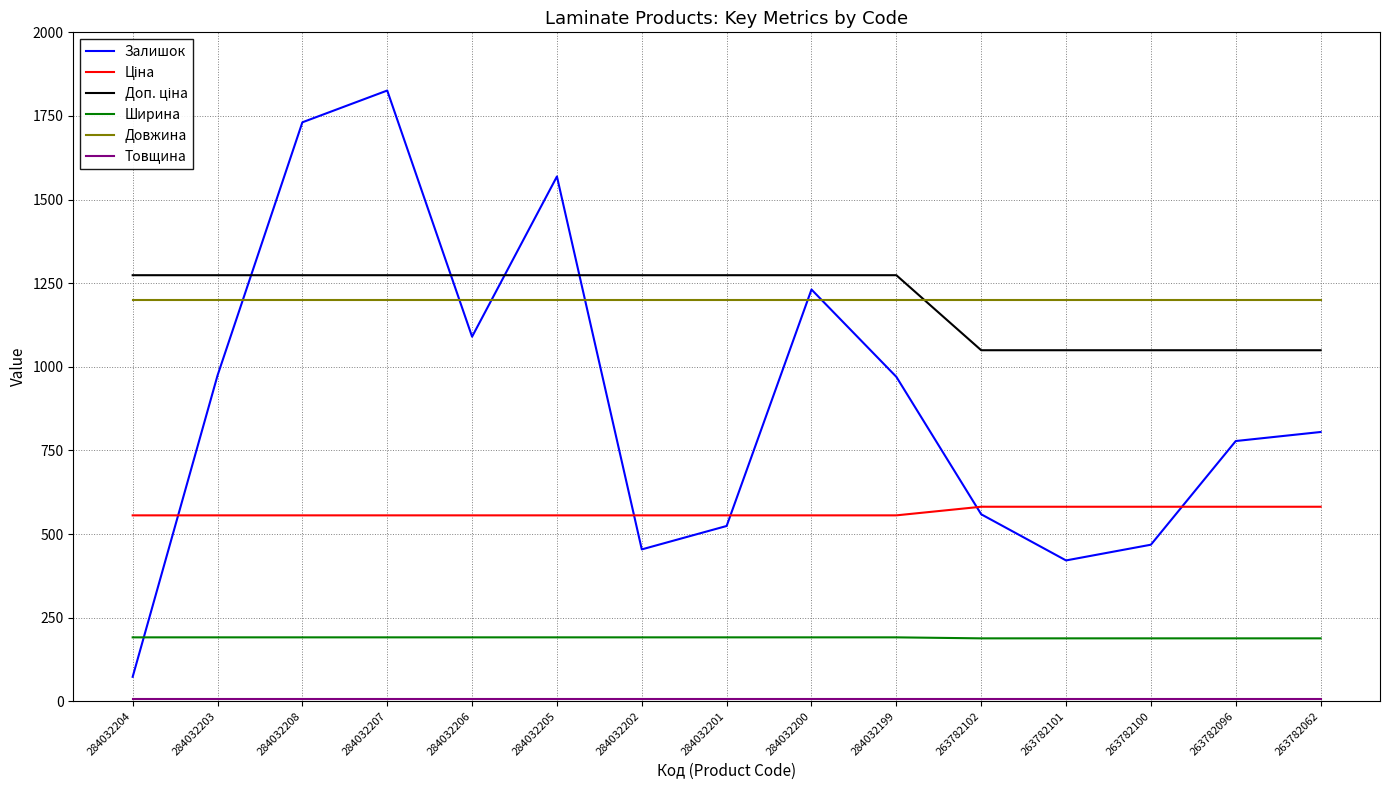

Which label corresponds to the largest value in the chart?

284032207